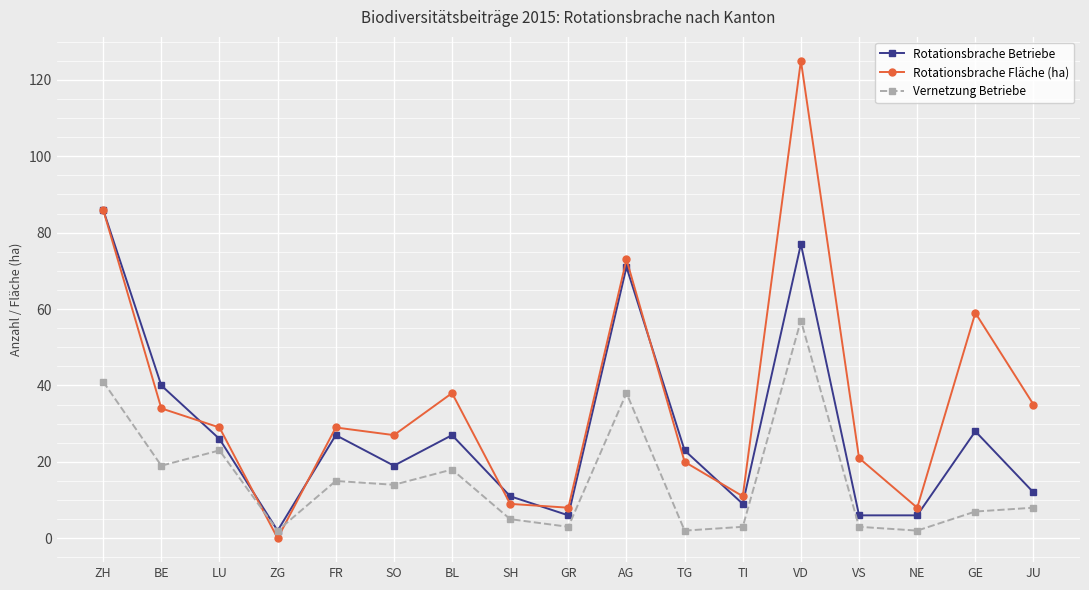

Count the number of data series in this chart.

3